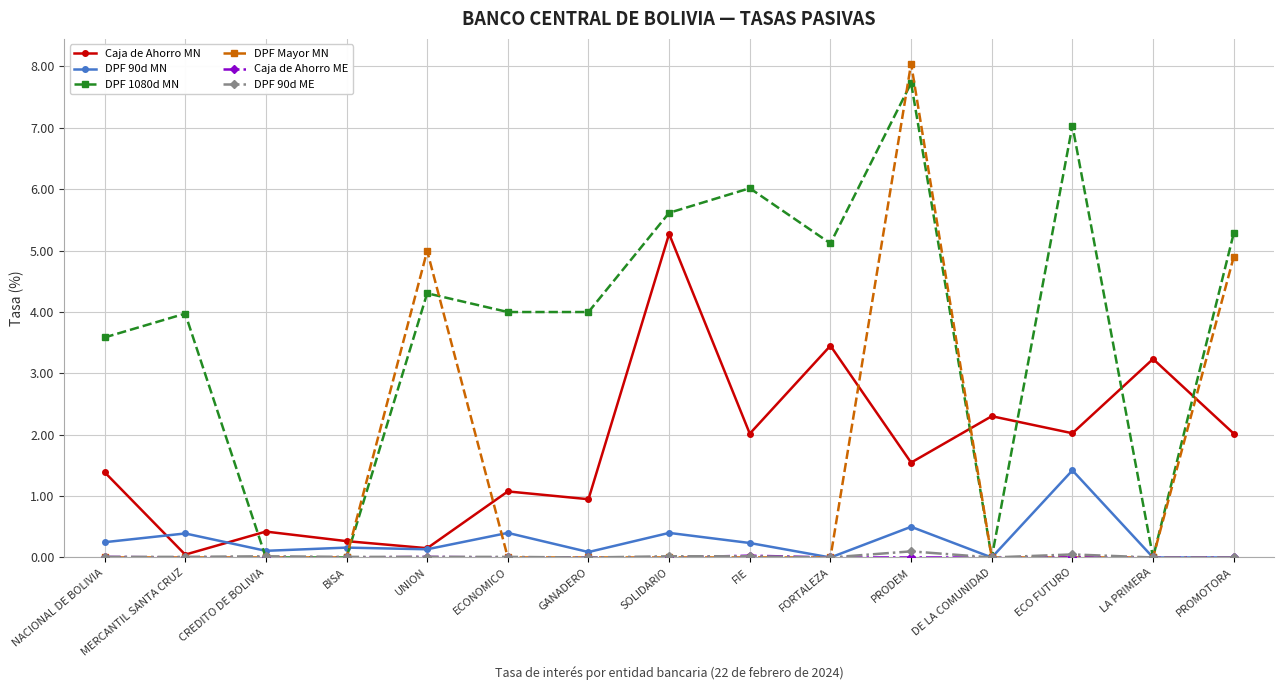

What is the label of the 13th point from the left?

ECO FUTURO